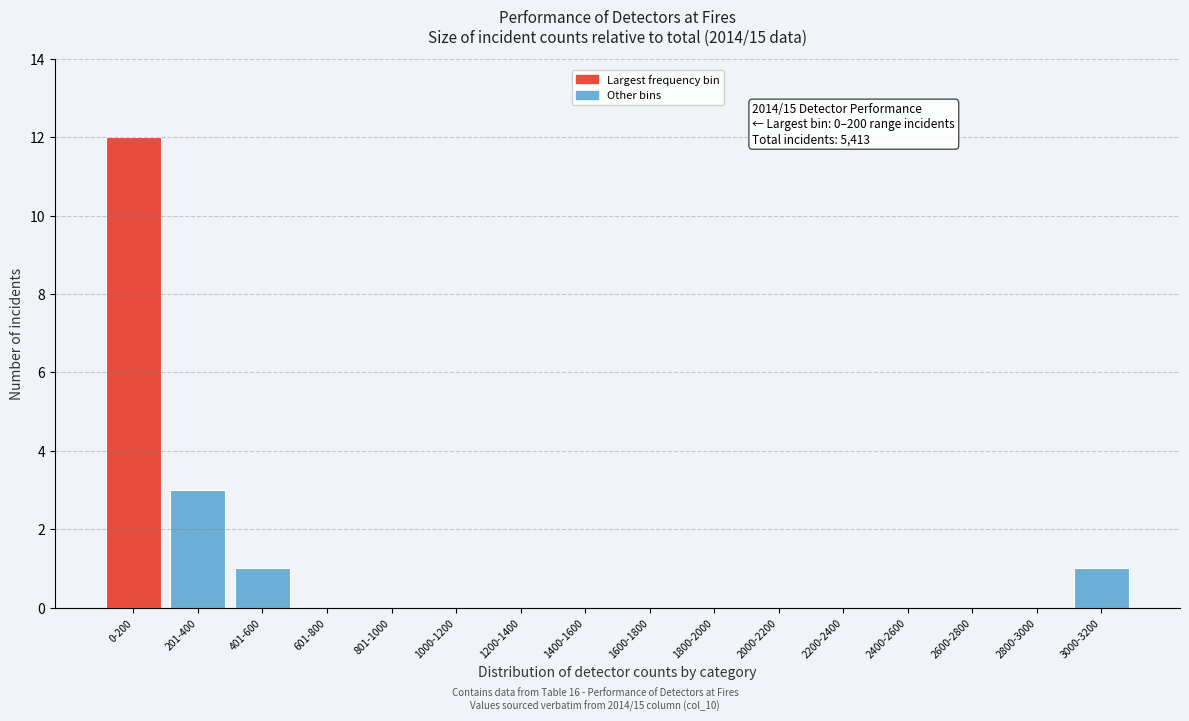

Reading right to left, list all the values displayed in this chart.

3000-3200=1	2800-3000=0	2600-2800=0	2400-2600=0	2200-2400=0	2000-2200=0	1800-2000=0	1600-1800=0	1400-1600=0	1200-1400=0	1000-1200=0	801-1000=0	601-800=0	401-600=1	201-400=3	0-200=12